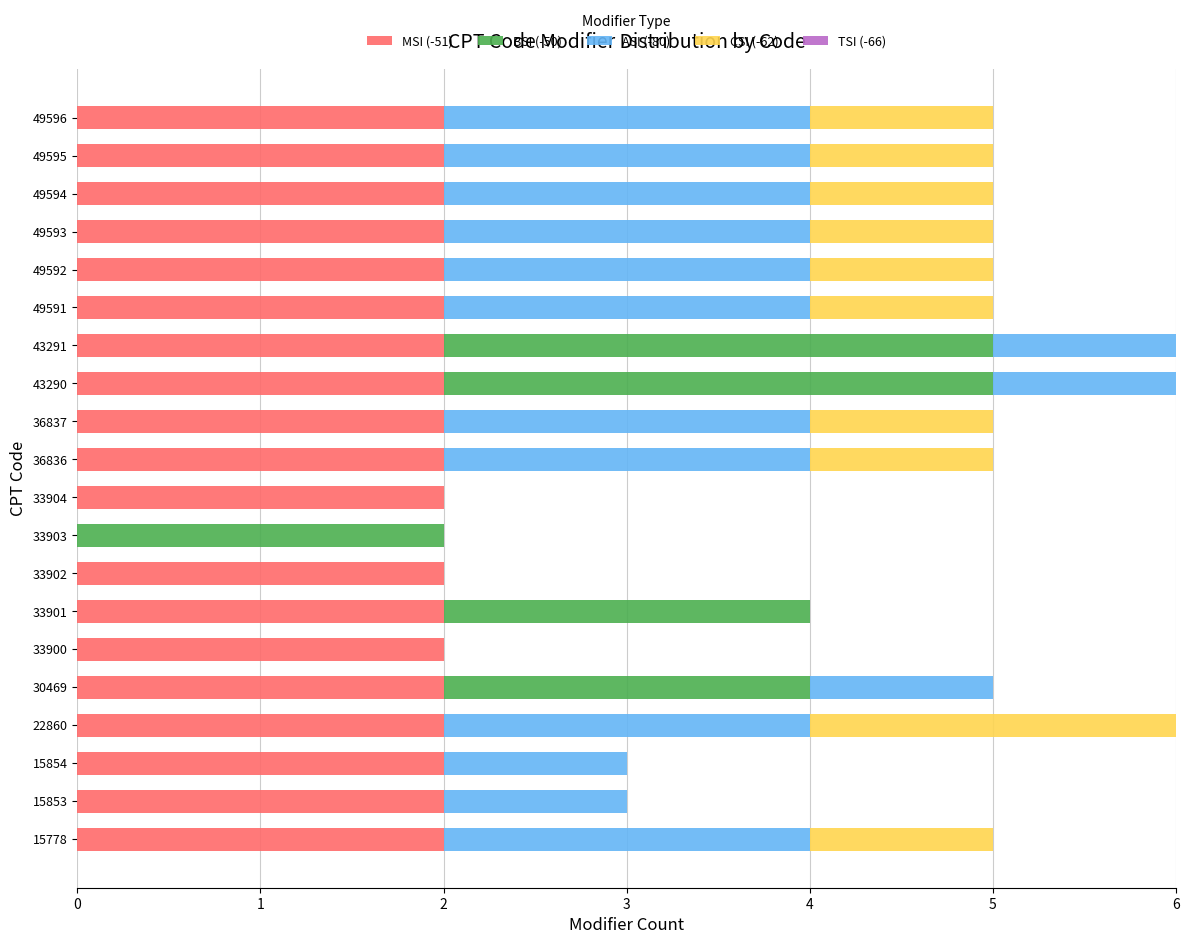

Is it true that MSI (-51) equals 2 at 33900?

True